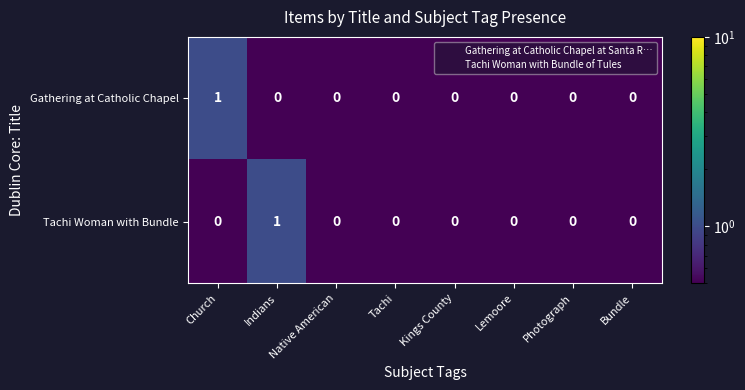

Is it true that Tachi Woman with Bundle equals 0 at Bundle?

True